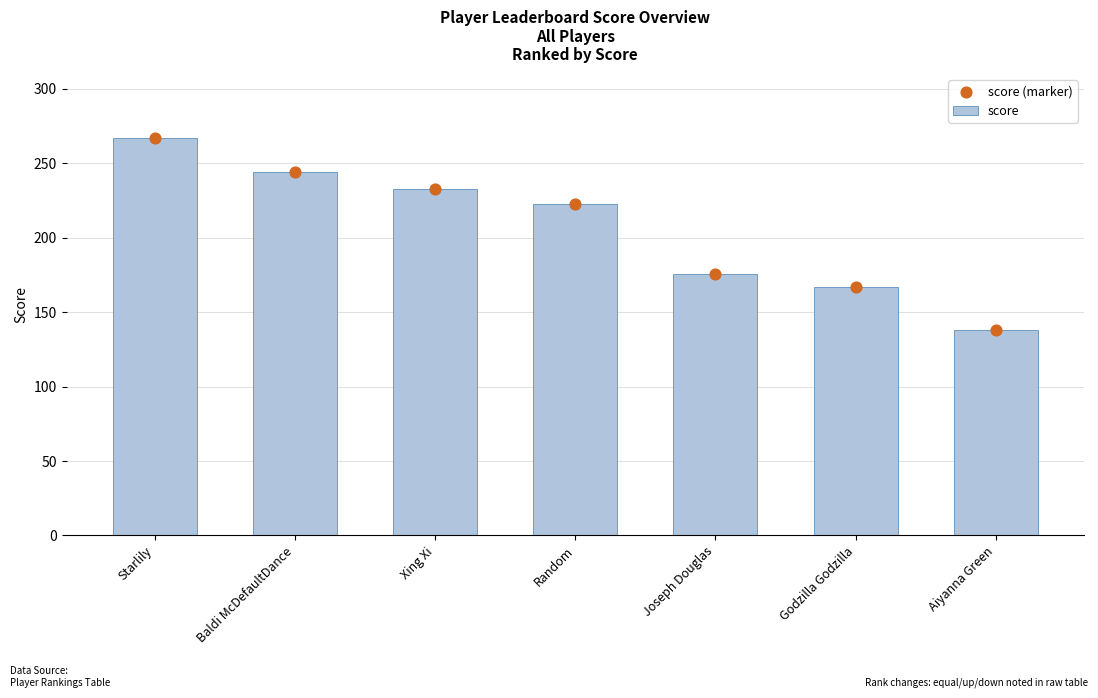

Is the value of score at Aiyanna Green greater than the value of score (marker) at Aiyanna Green?

No